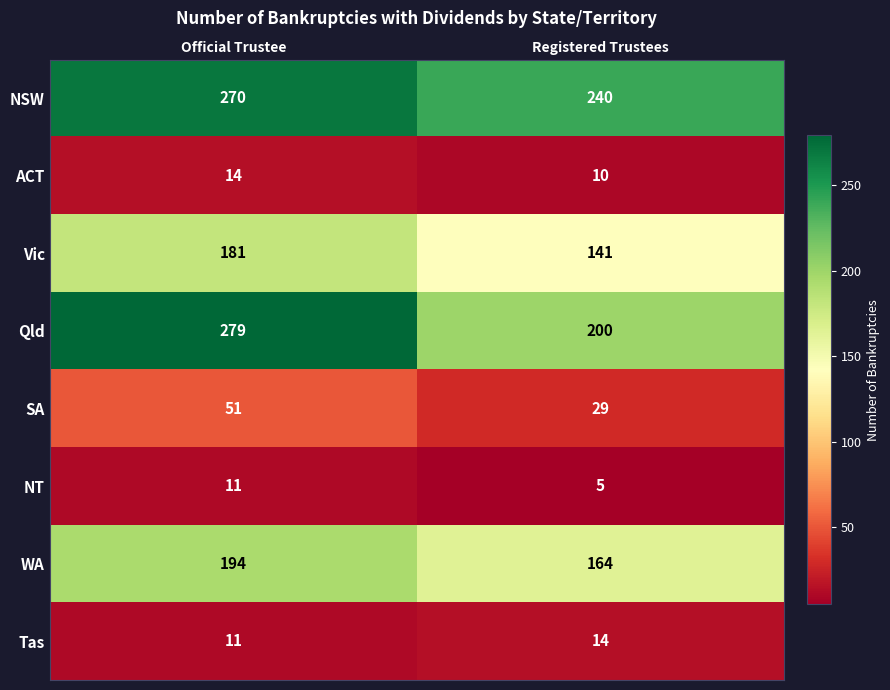

Reading right to left, list all the values displayed in this chart.

NSW: 240	270
ACT: 10	14
Vic: 141	181
Qld: 200	279
SA: 29	51
NT: 5	11
WA: 164	194
Tas: 14	11